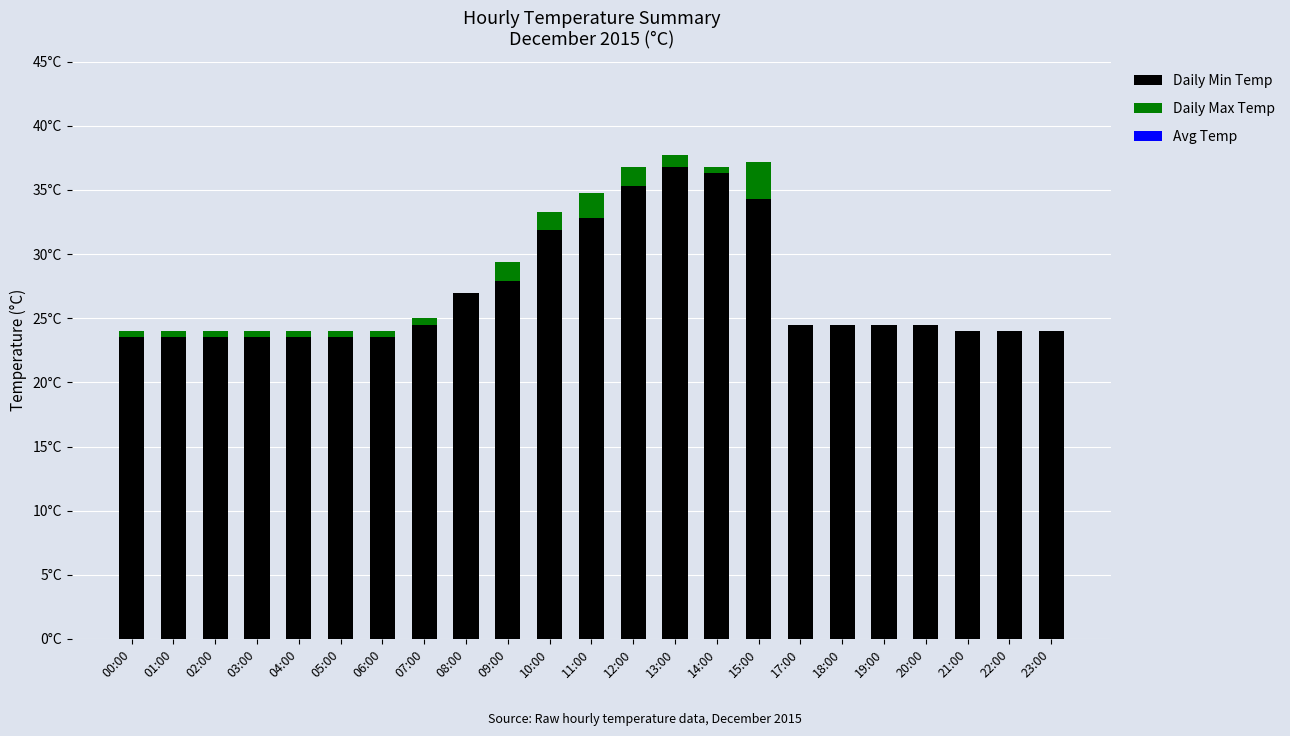

List the labels in order of Daily Max Temp value, smallest first.

08:00, 17:00, 18:00, 19:00, 20:00, 21:00, 22:00, 23:00, 00:00, 01:00, 02:00, 03:00, 04:00, 05:00, 06:00, 07:00, 14:00, 13:00, 10:00, 09:00, 12:00, 11:00, 15:00